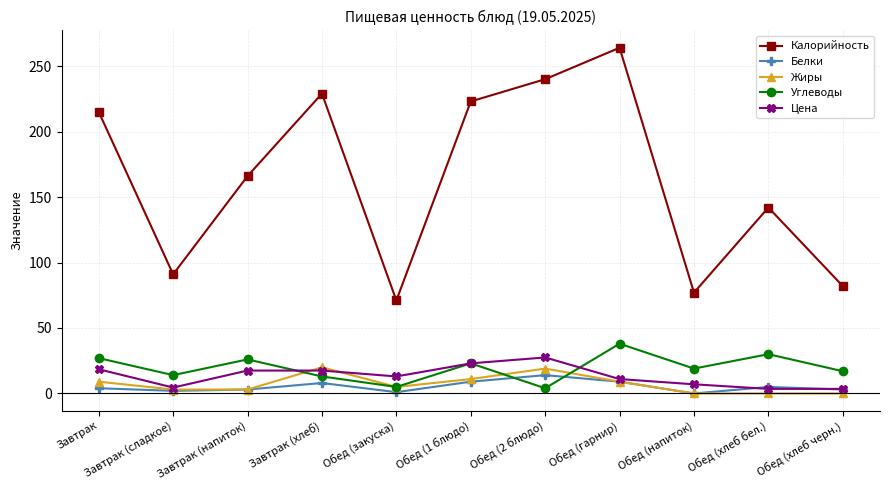

What are all the series names shown in the legend?

Калорийность, Белки, Жиры, Углеводы, Цена